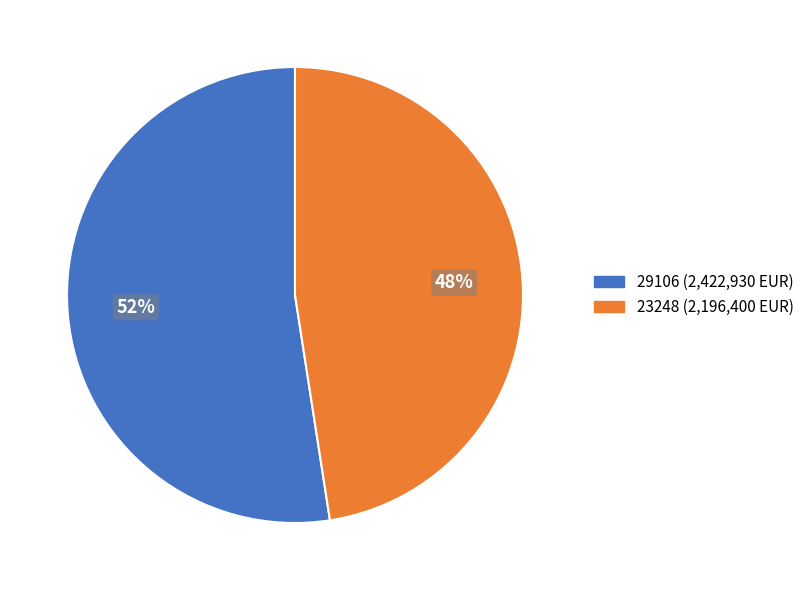

To the nearest percent, what is the combined percentage of 23248 and 29106?

100%